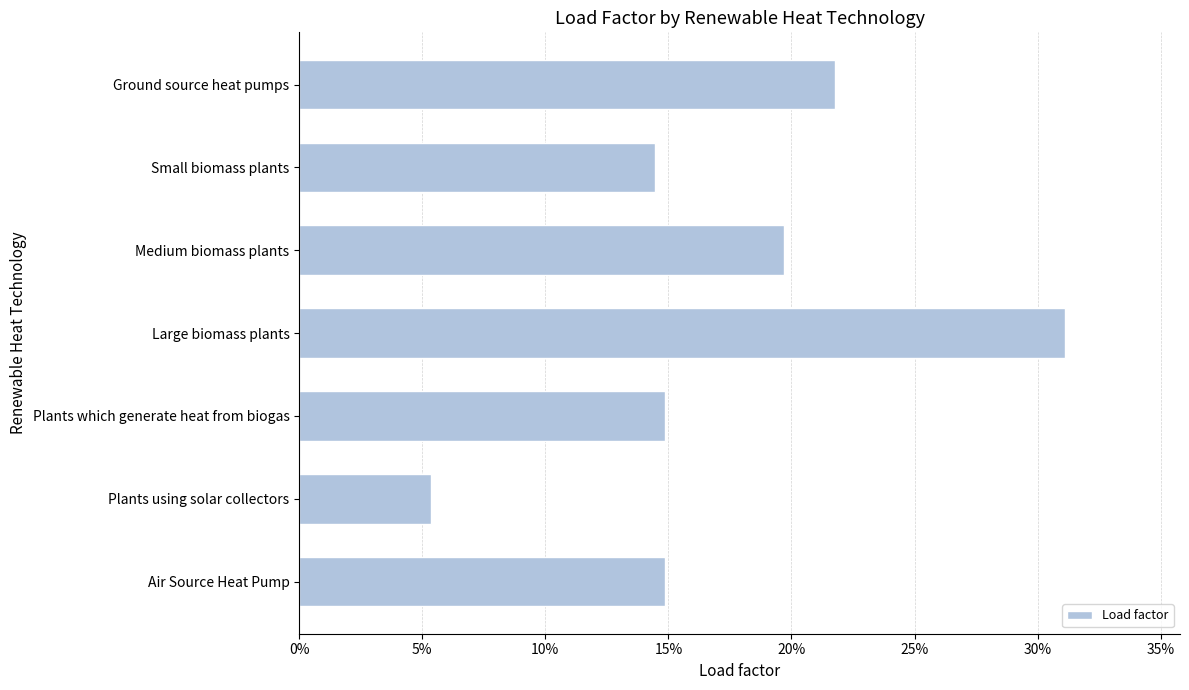

Does the chart contain any negative values?

No